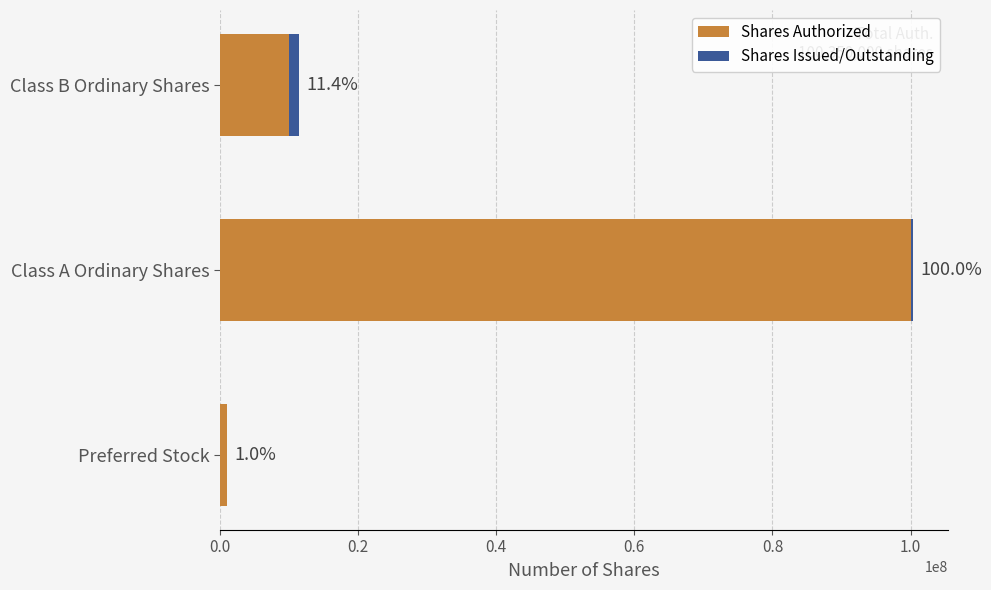

What are all the series names shown in the legend?

Shares Authorized, Shares Issued/Outstanding